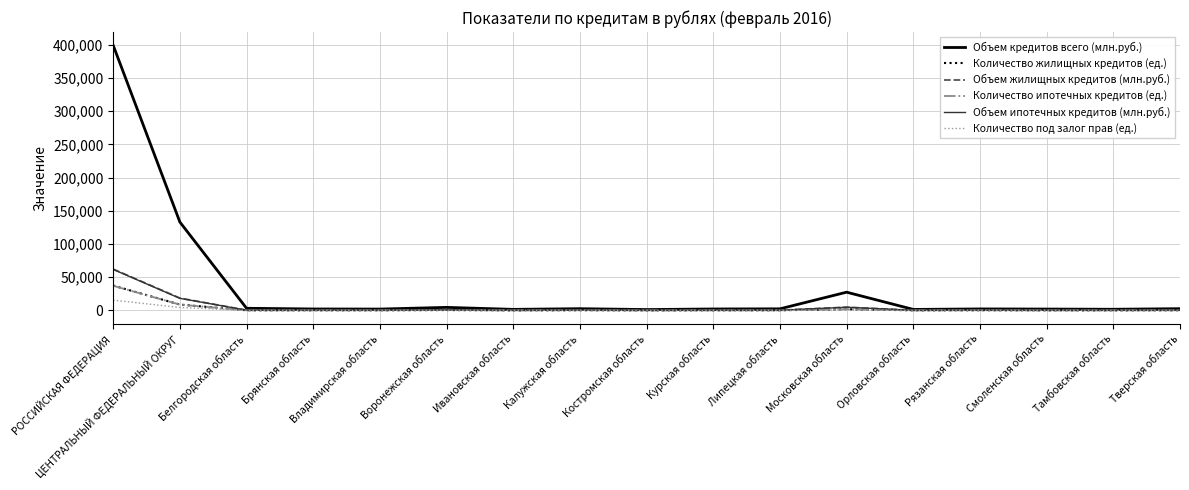

What is the maximum value for Количество под залог прав (ед.)?

15565